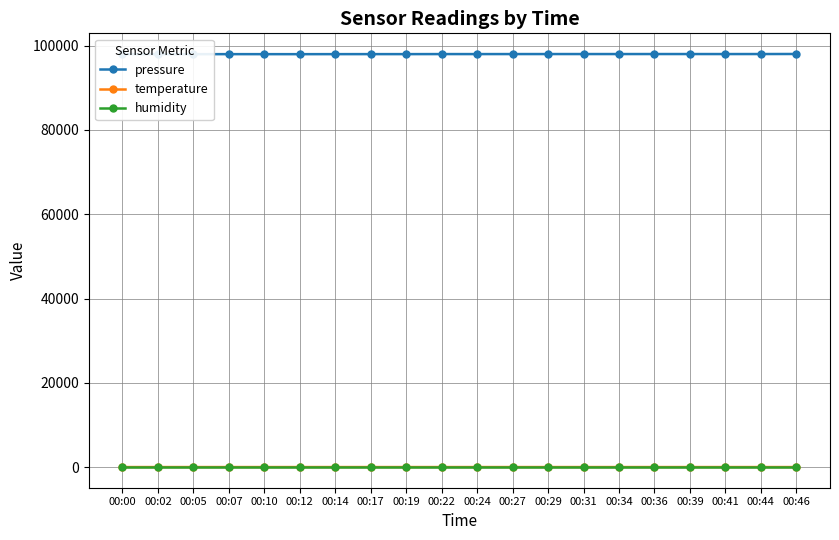

Is it true that pressure equals 22499.6 at 00:24?

False